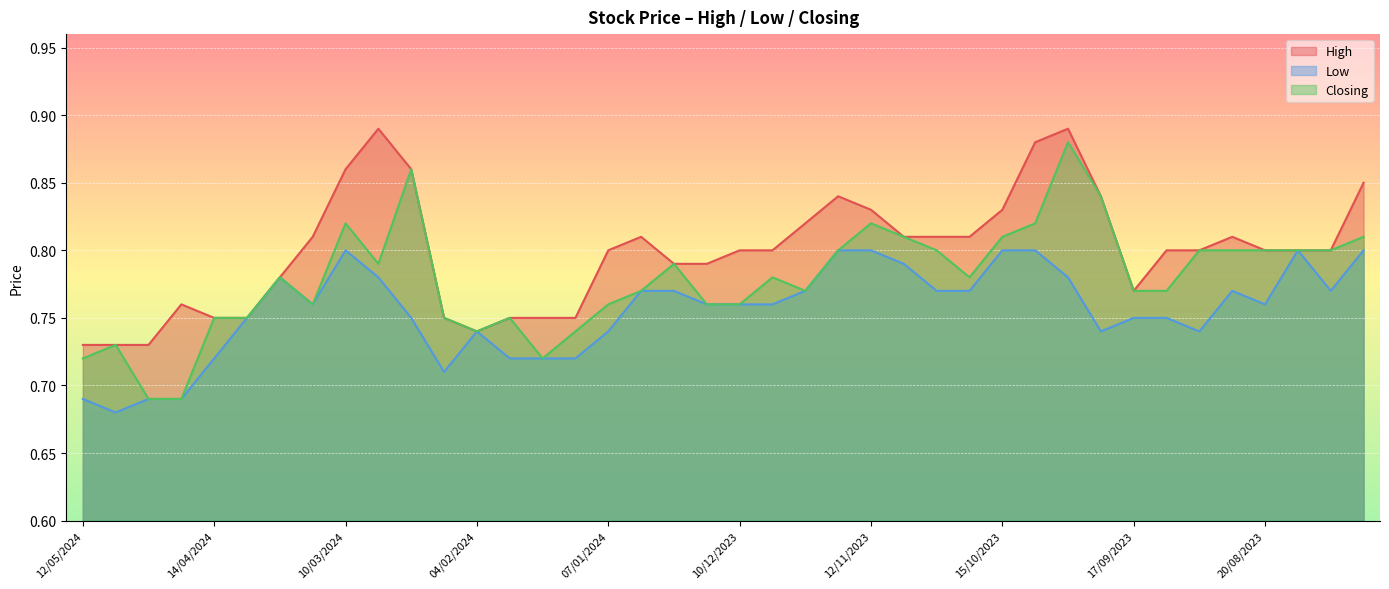

How many interior local peaks does the High series have?

6